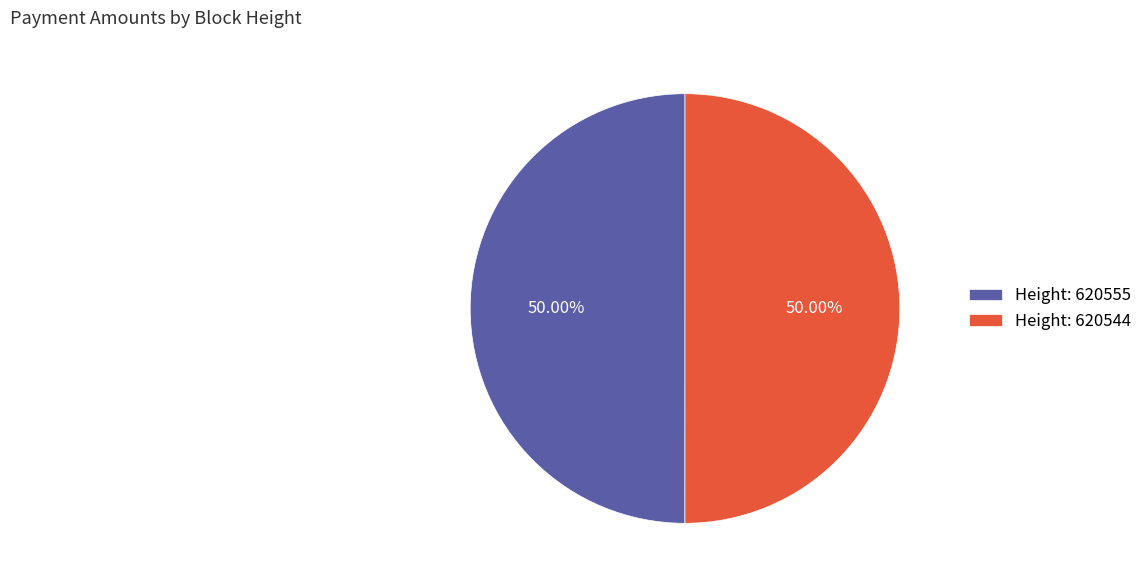

What is the ratio of the value at Height: 620544 to the value at Height: 620555?

1.0